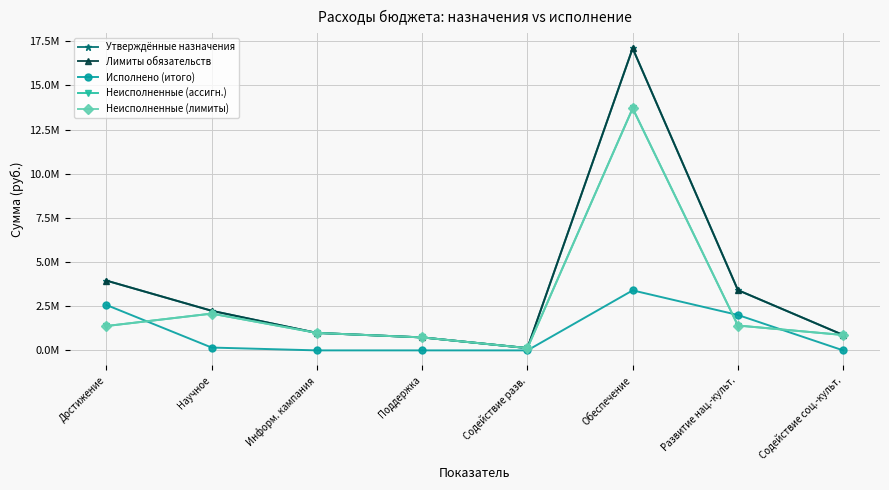

What is the label of the 2nd point from the right?

Развитие нац.-культ.